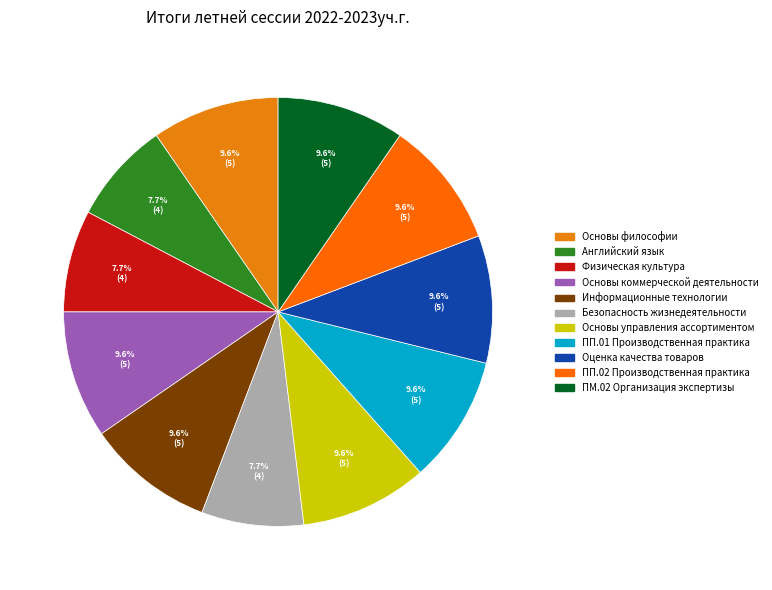

Which slice is the smallest?

Английский язык